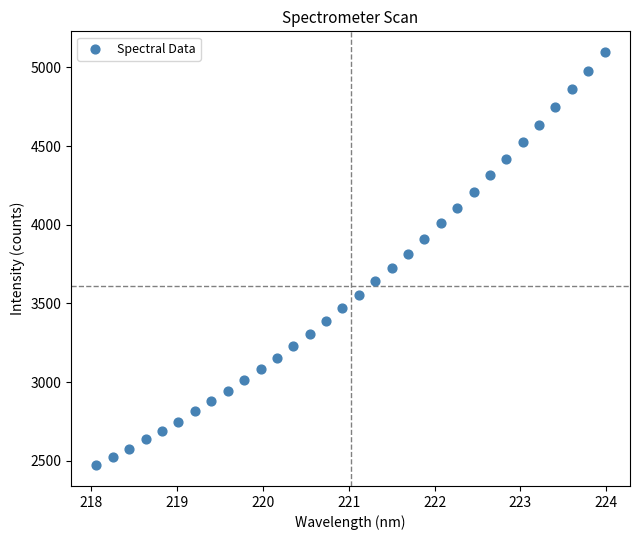

What is the range of X values (max minus min)?

5.9